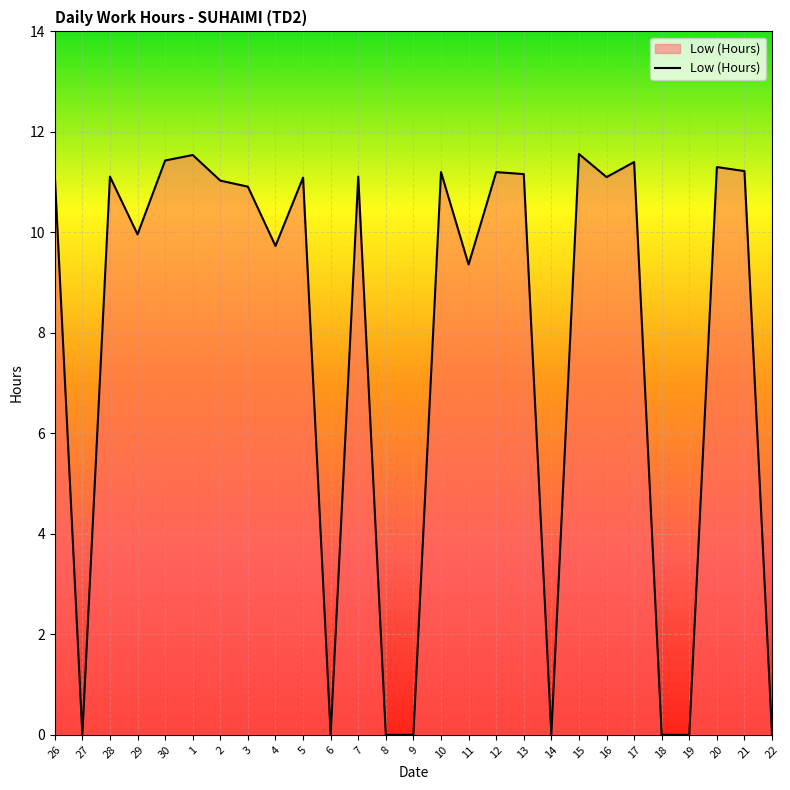

What position from the right is 5?

18